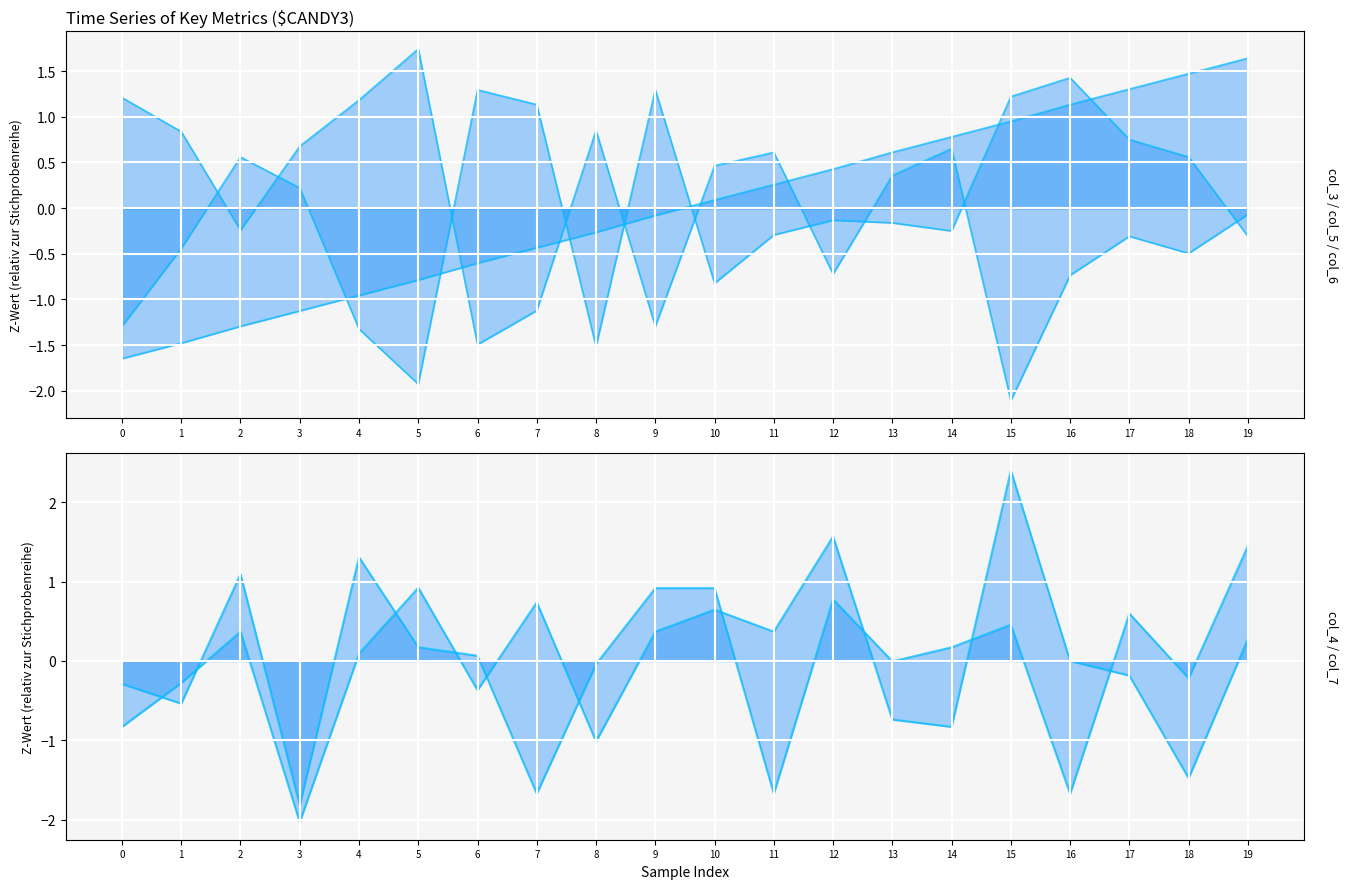

Read the col_6_line value at 12.

-0.1